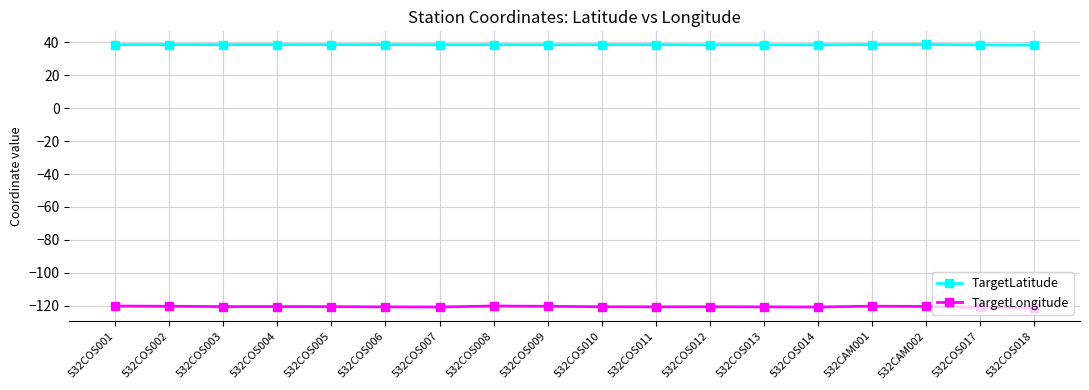

True or false: TargetLatitude has more than 2 interior local peaks.

True